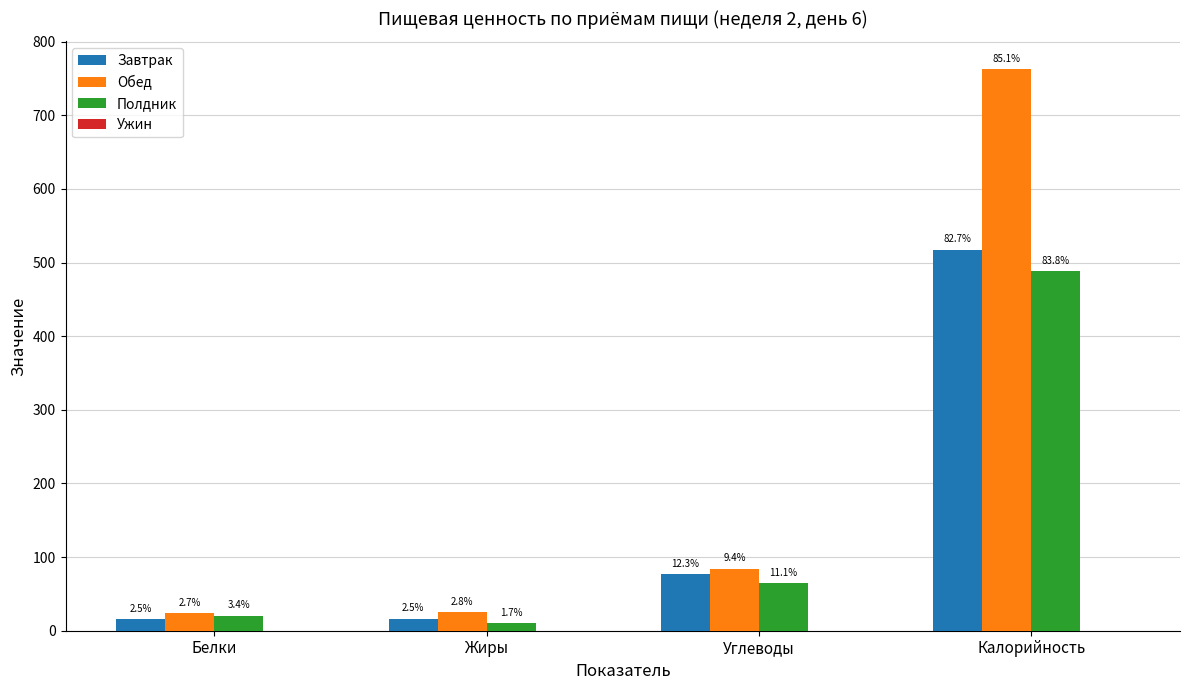

At which category does the chart reach its peak across all series?

Калорийность